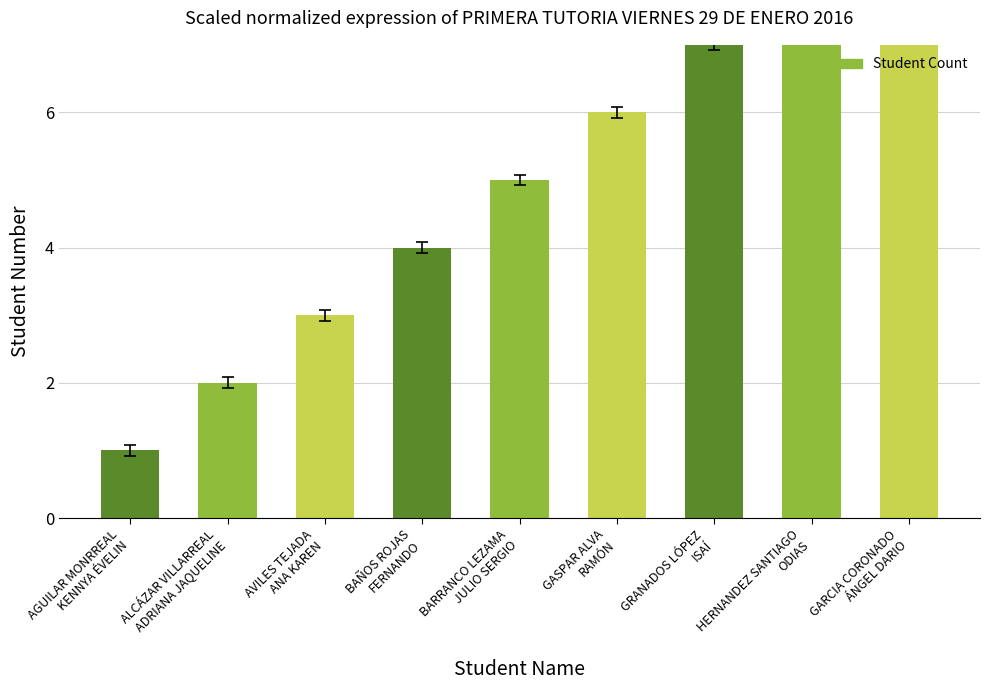

List the labels in order of value, smallest first.

AGUILAR MONRREAL
KENNYA ÉVELIN, ALCÁZAR VILLARREAL
ADRIANA JAQUELINE, AVILES TEJADA
ANA KAREN, BAÑOS ROJAS
FERNANDO, BARRANCO LEZAMA
JULIO SERGIO, GASPAR ALVA
RAMÓN, GRANADOS LÓPEZ
ISAÍ, HERNANDEZ SANTIAGO
ODIAS, GARCIA CORONADO
ÁNGEL DARIO